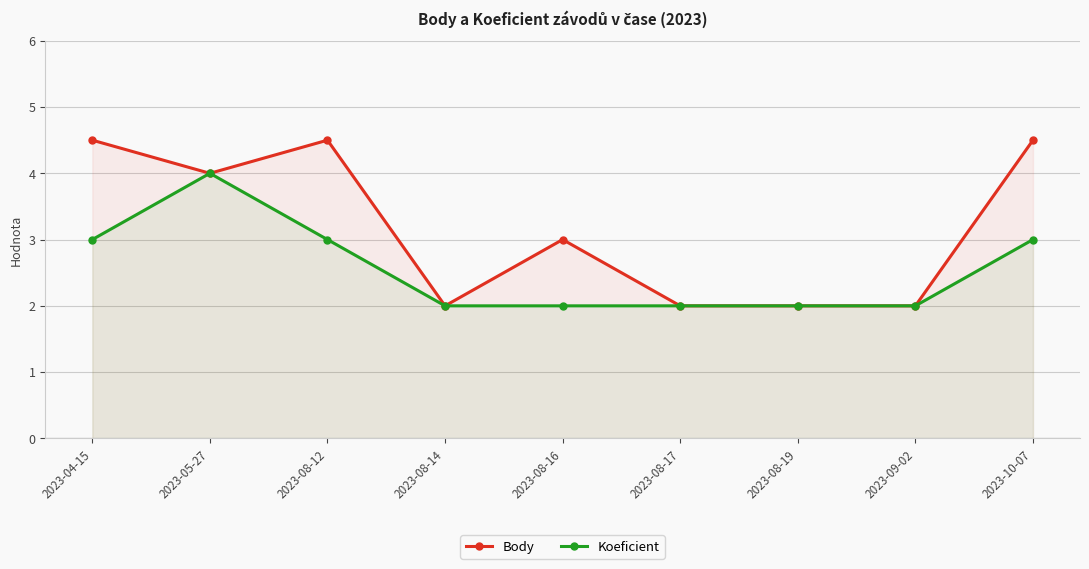

What is the difference between the maximum and second lowest values in the Koeficient series?

2.0